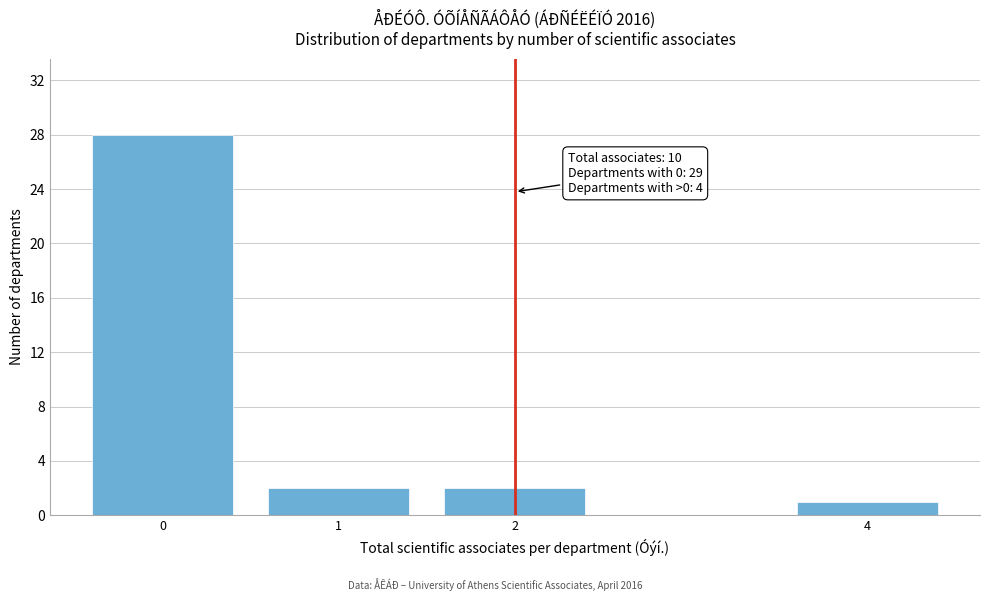

Reading left to right, extract all data points from this chart.

0=28	1=2	2=2	4=1